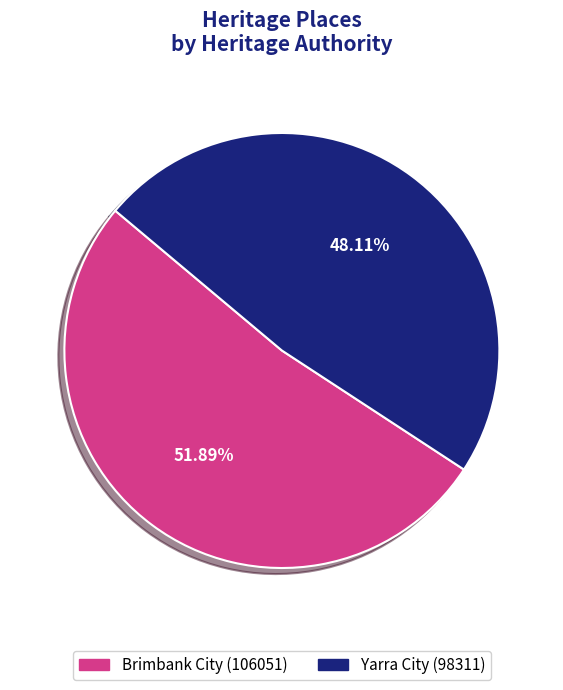

Which category has the smallest portion of the pie?

Yarra City